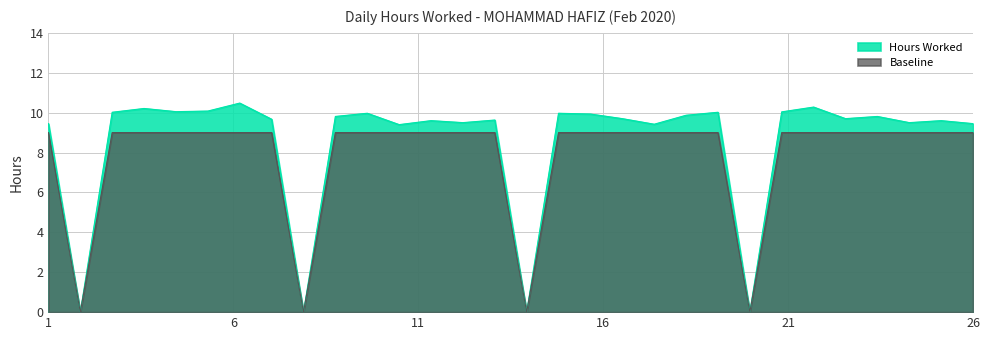

What is the sum of all Hours Worked values?

255.2